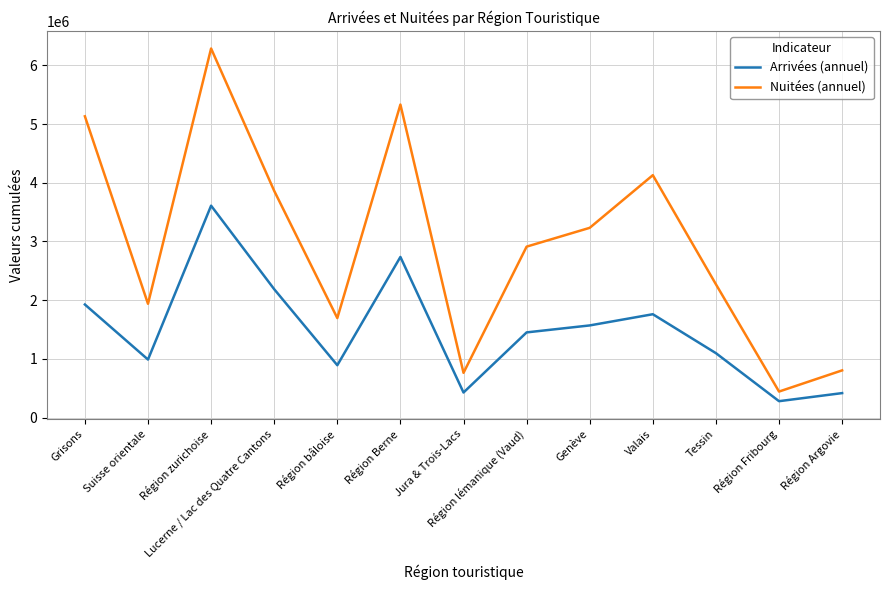

True or false: Arrivées (annuel) and Nuitées (annuel) intersect in this chart.

False